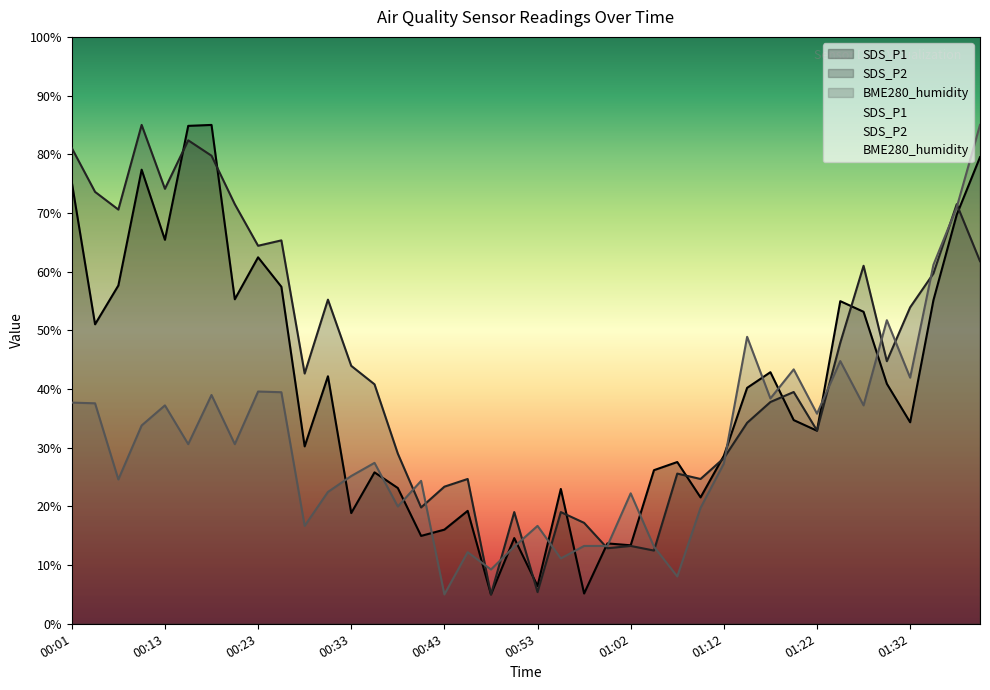

How many values in the BME280_humidity series exceed 30?

20